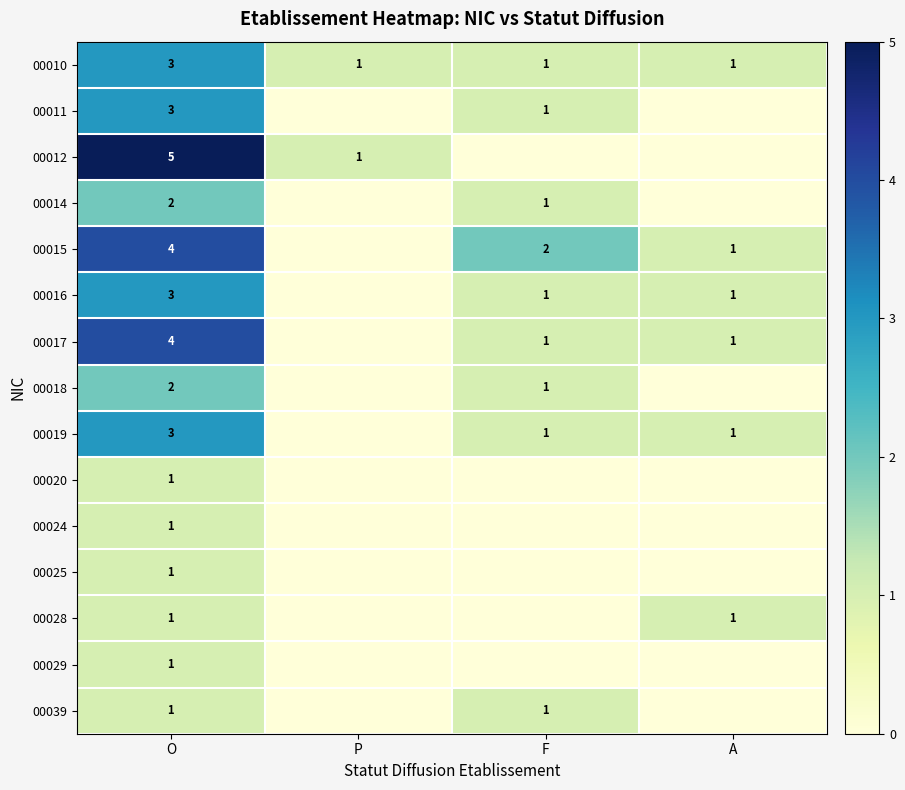

What is the sum of all 00010 values?

6